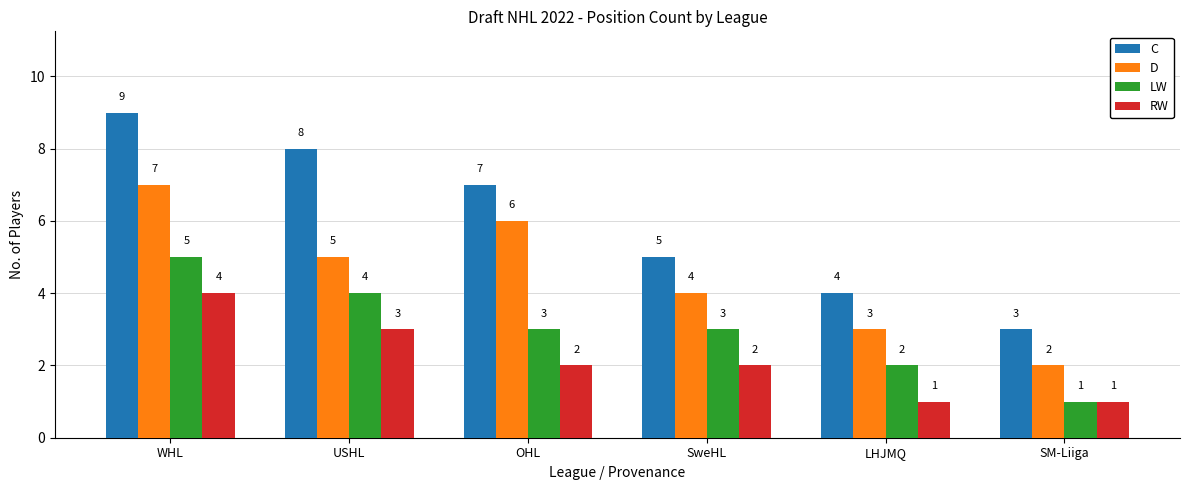

Rank the series by their maximum value, from lowest to highest.

RW, LW, D, C